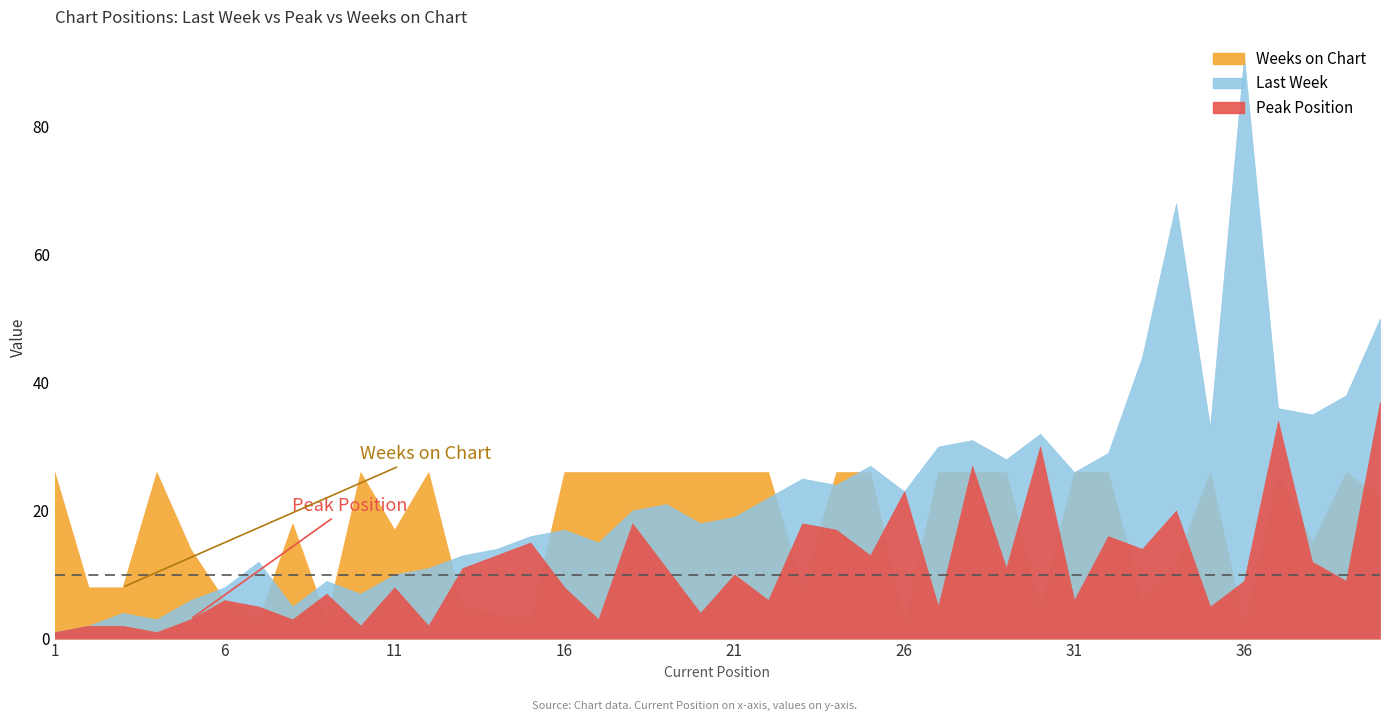

Reading left to right, what are all the values shown in this chart?

Last Week: 1	2	4	3	6	8	12	5	9	7	10	11	13	14	16	17	15	20	21	18	19	22	25	24	27	23	30	31	28	32	26	29	44	68	33	91	36	35	38	50
Peak Position: 1	2	2	1	3	6	5	3	7	2	8	2	11	13	15	8	3	18	11	4	10	6	18	17	13	23	5	27	11	30	6	16	14	20	5	9	34	12	9	37
Weeks on Chart: 26	8	8	26	14	6	3	18	3	26	17	26	5	4	3	26	26	26	26	26	26	26	8	26	26	3	26	26	26	5	26	26	6	12	26	2	26	15	26	22